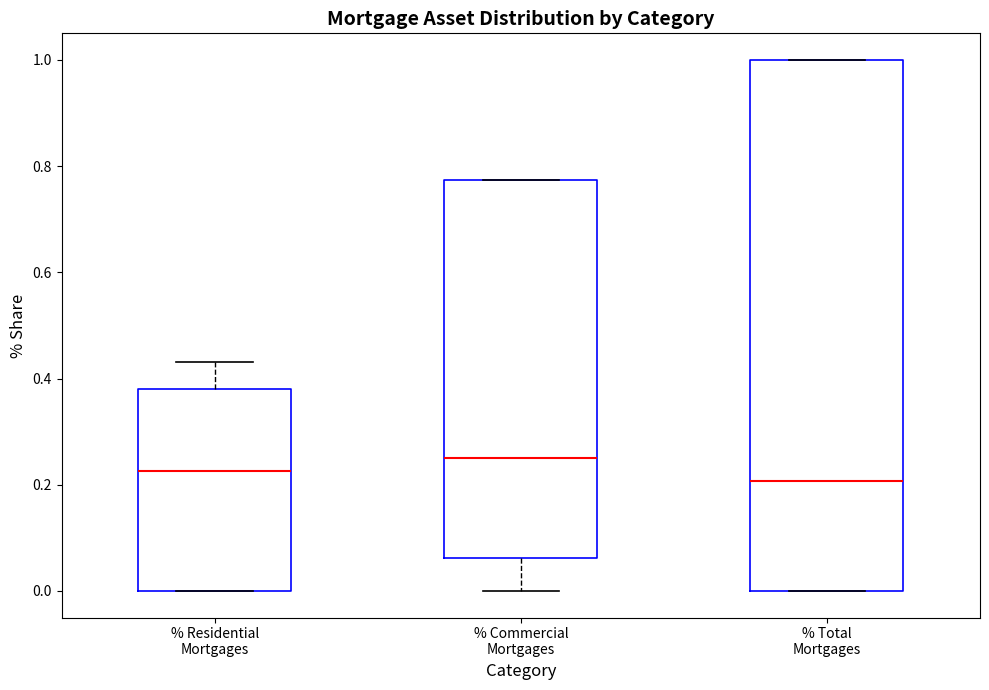

Which box is the tallest, from its lower edge to its upper edge?

% Total Mortgages